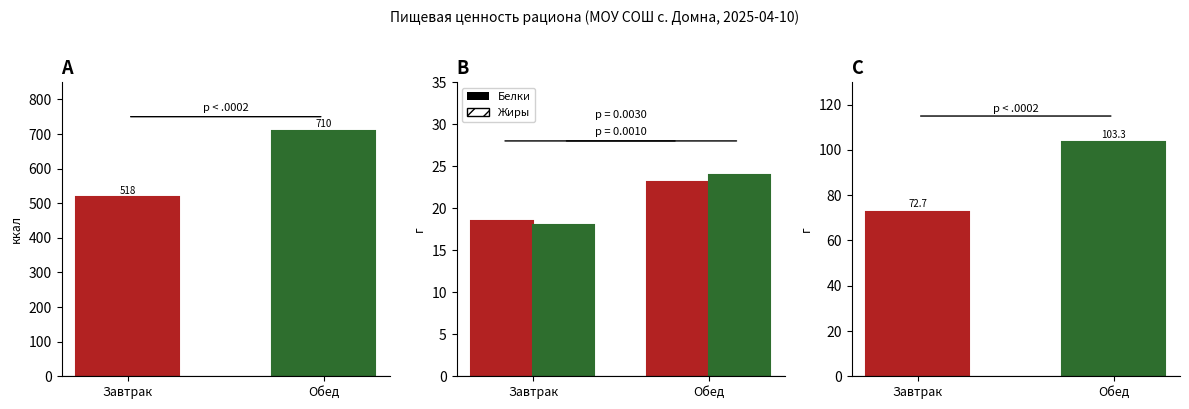

How many bars are there in each group?

2